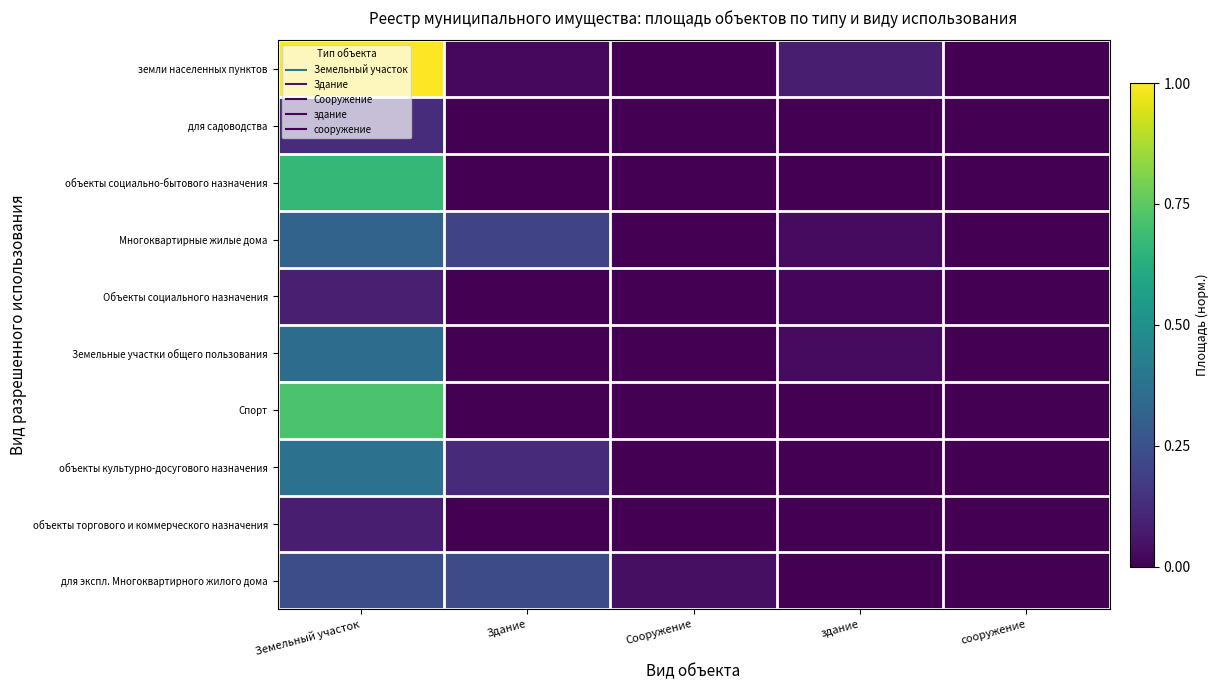

Reading left to right, transcribe all the data shown in this chart.

земли населенных пунктов: Земельный участок=1.0	Здание=0.0	Сооружение=0.0	здание=0.1	сооружение=0.0
для садоводства: Земельный участок=0.1	Здание=0.0	Сооружение=0.0	здание=0.0	сооружение=0.0
объекты социально-бытового назначения: Земельный участок=0.7	Здание=0.0	Сооружение=0.0	здание=0.0	сооружение=0.0
Многоквартирные жилые дома: Земельный участок=0.3	Здание=0.2	Сооружение=0.0	здание=0.0	сооружение=0.0
Объекты социального назначения: Земельный участок=0.1	Здание=0.0	Сооружение=0.0	здание=0.0	сооружение=0.0
Земельные участки общего пользования: Земельный участок=0.4	Здание=0.0	Сооружение=0.0	здание=0.0	сооружение=0.0
Спорт: Земельный участок=0.7	Здание=0.0	Сооружение=0.0	здание=0.0	сооружение=0.0
объекты культурно-досугового назначения: Земельный участок=0.4	Здание=0.1	Сооружение=0.0	здание=0.0	сооружение=0.0
объекты торгового и коммерческого назначения: Земельный участок=0.1	Здание=0.0	Сооружение=0.0	здание=0.0	сооружение=0.0
для экспл. Многоквартирного жилого дома: Земельный участок=0.2	Здание=0.2	Сооружение=0.0	здание=0.0	сооружение=0.0